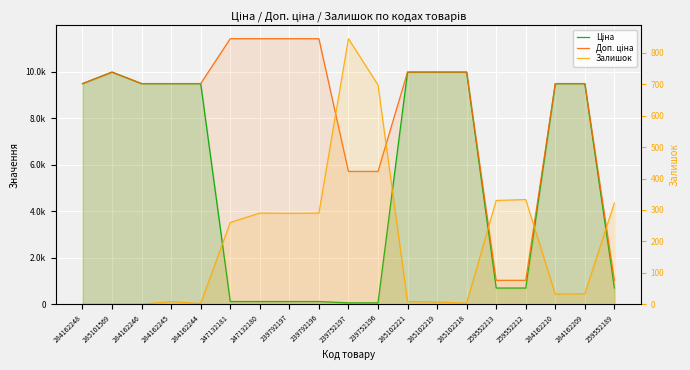

Where is the first local maximum for Залишок?

284162245